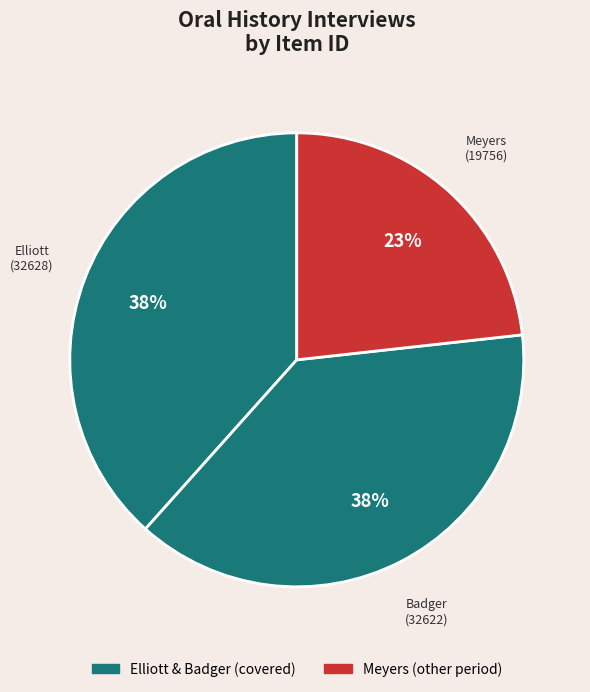

How many slices are in this pie chart?

3